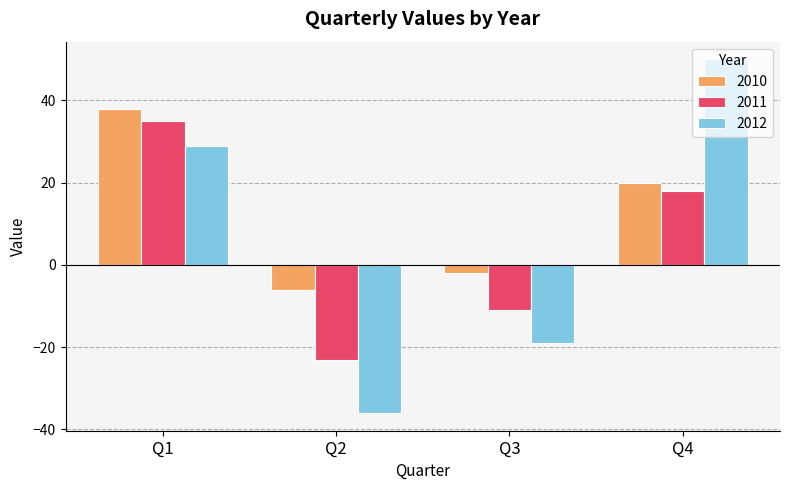

Reading right to left, extract all data points from this chart.

2010: Q4=20	Q3=-2	Q2=-6	Q1=38
2011: Q4=18	Q3=-11	Q2=-23	Q1=35
2012: Q4=50	Q3=-19	Q2=-36	Q1=29